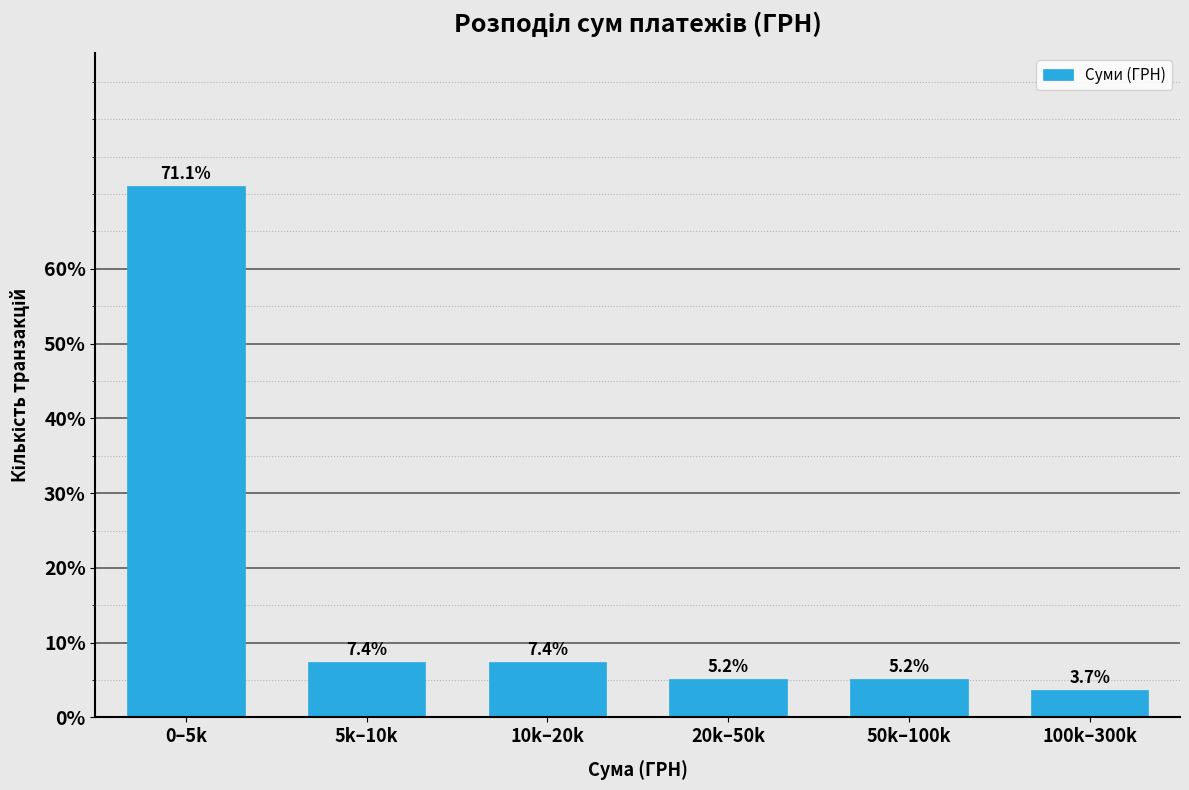

Reading left to right, list all the values displayed in this chart.

71.1	7.4	7.4	5.2	5.2	3.7